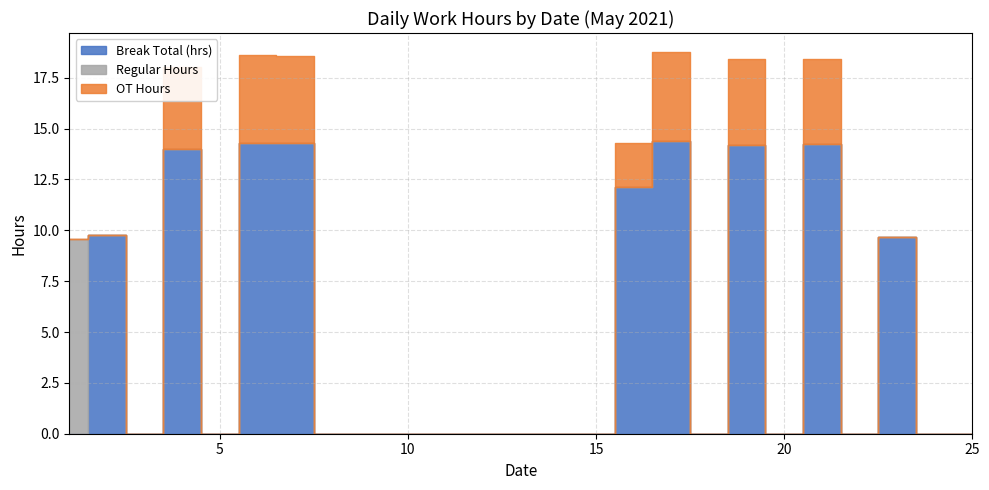

True or false: Regular Hours and Break Total (hrs) intersect in this chart.

True